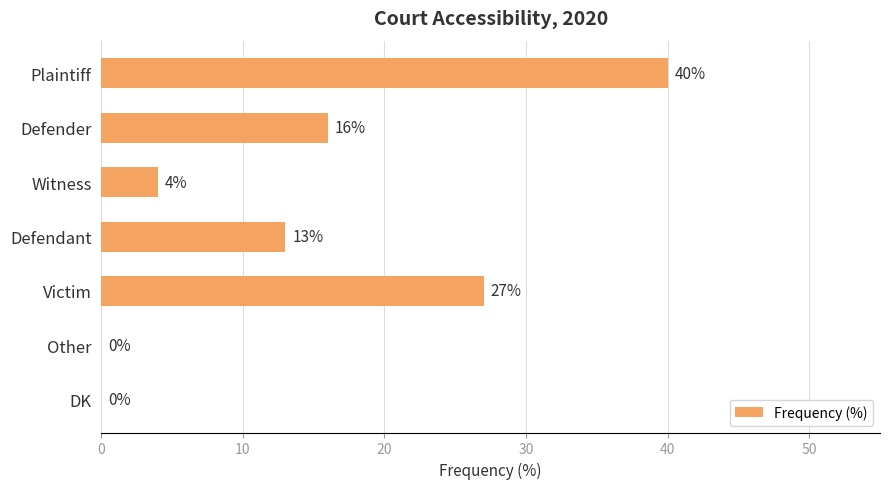

Between Victim and Defender, which is larger?

Victim